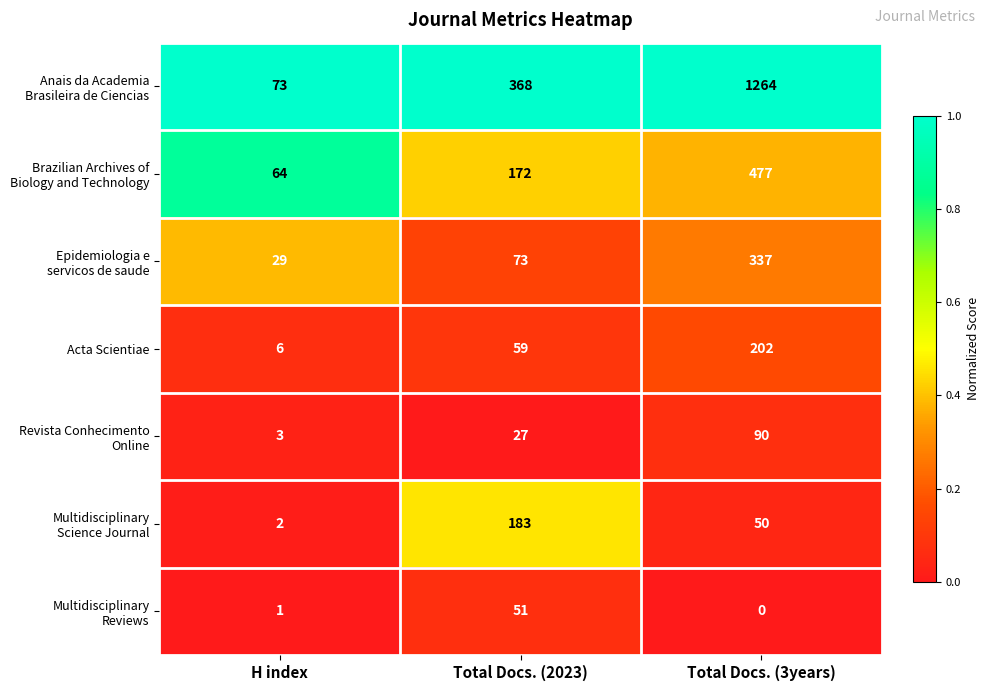

What is the maximum value shown in the chart?

1264